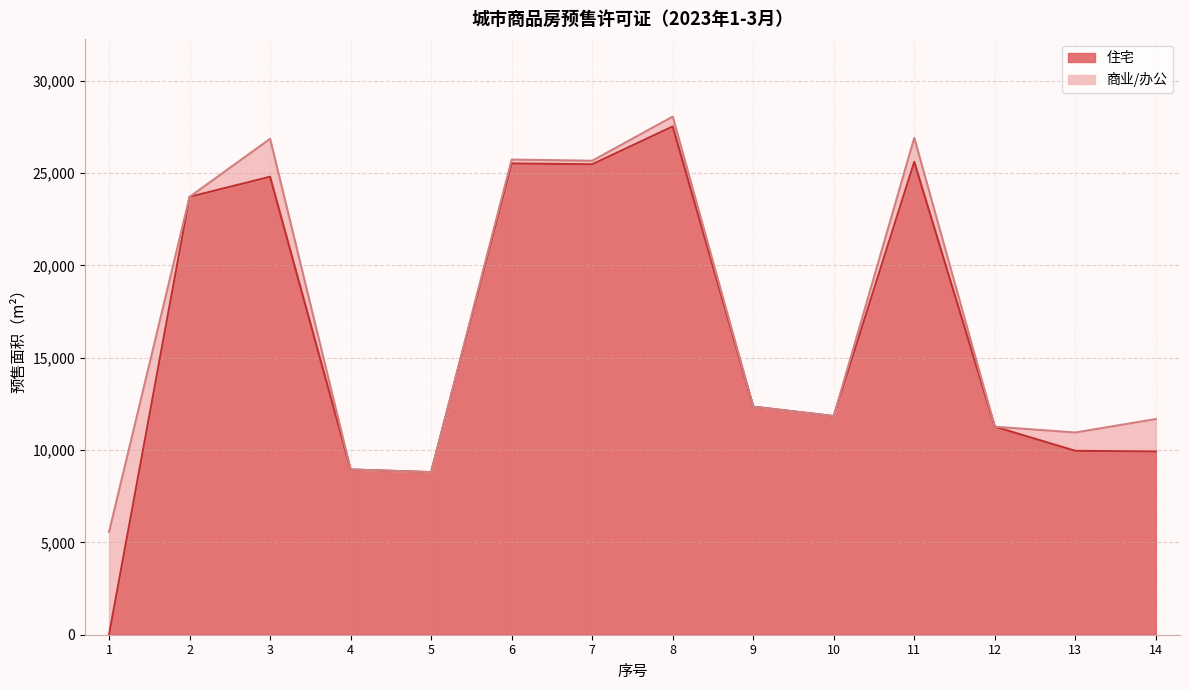

How many data points does each series have?

14